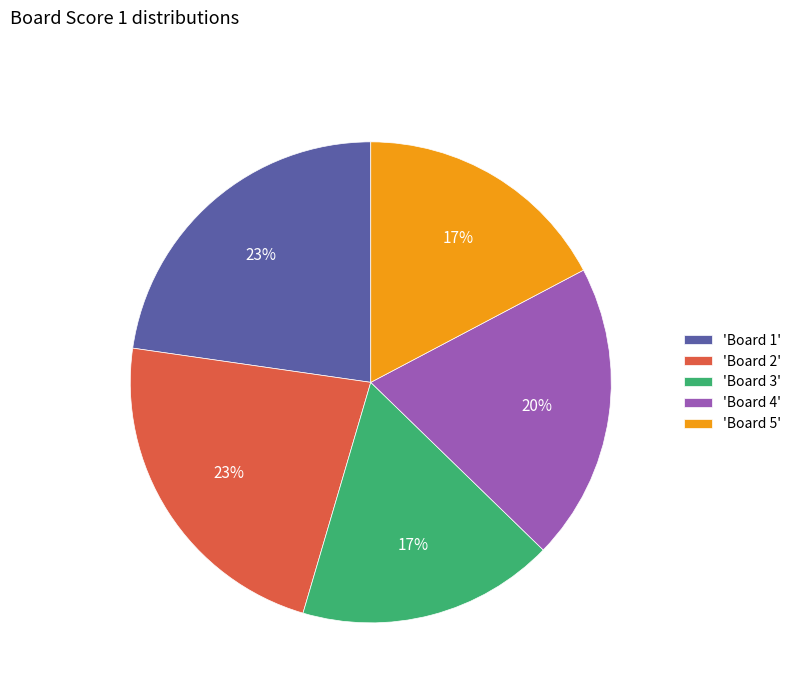

Combined, do 'Board 2' and 'Board 4' account for over 50%?

No